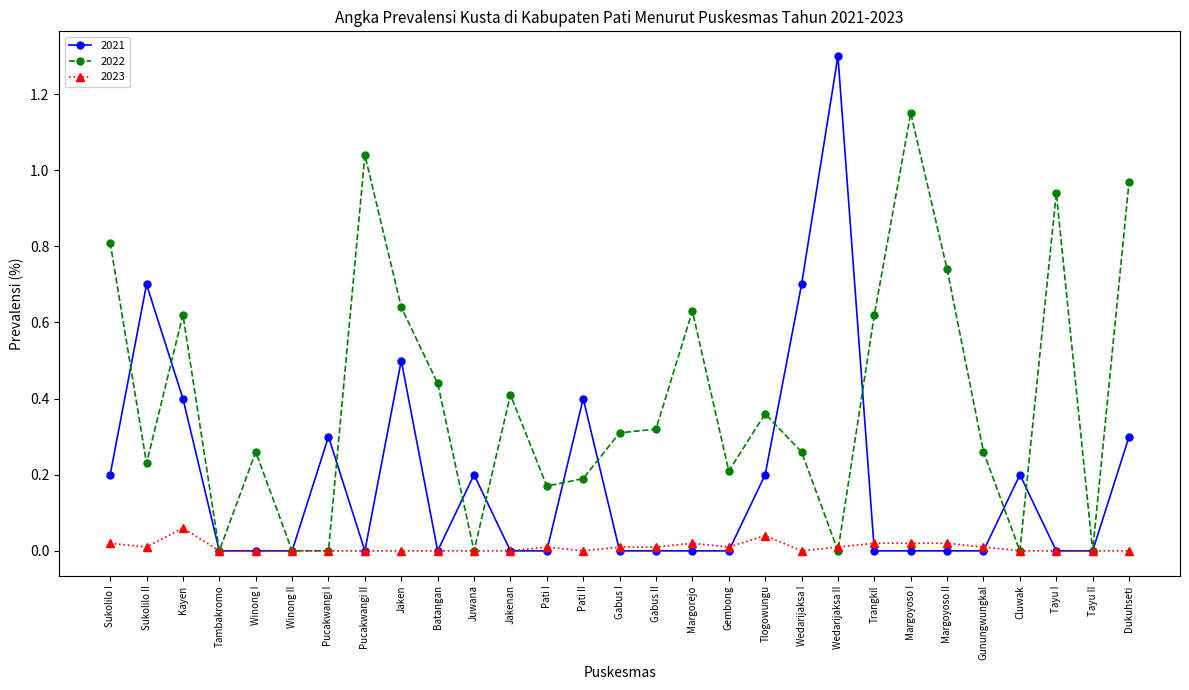

Which series has the largest total across all categories?

2022